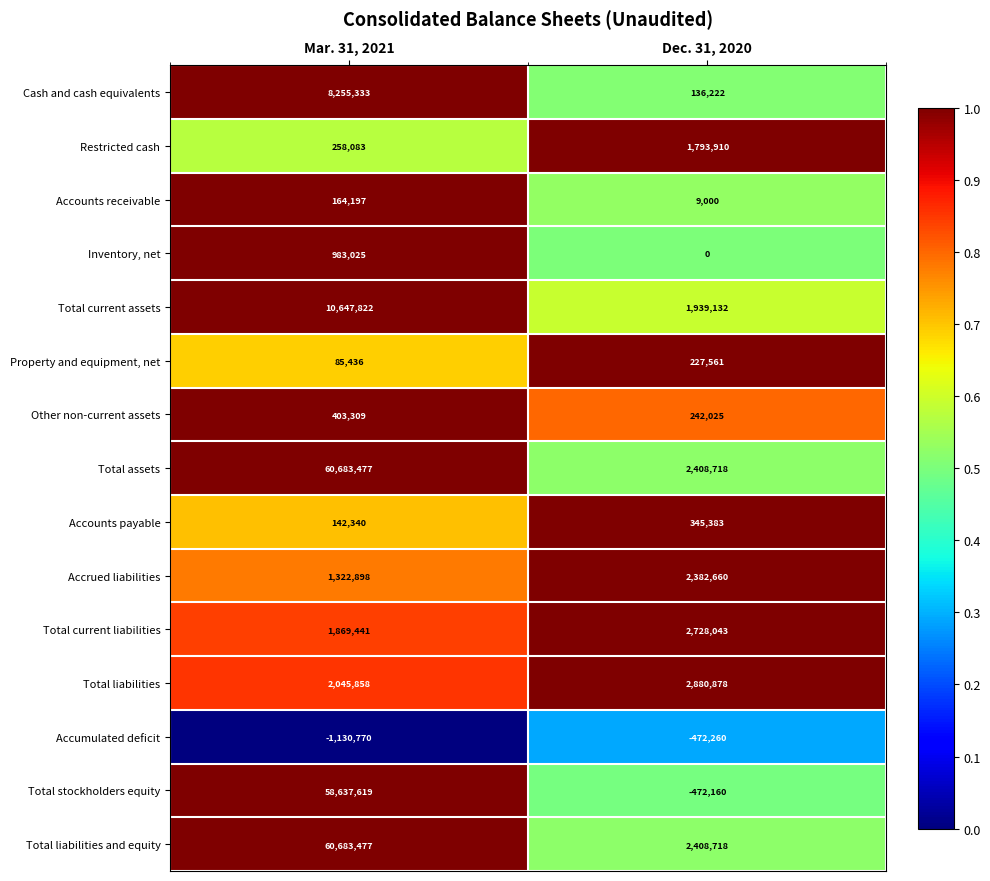

Is it true that Accounts receivable equals 164197 at Mar. 31, 2021?

True